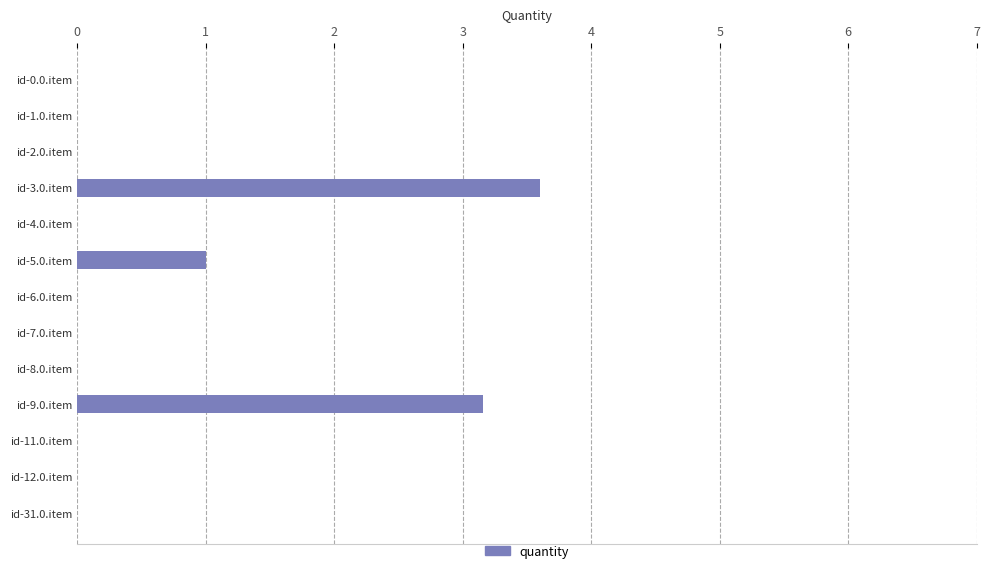

Is it true that the value at id-8.0.item is 0.0?

True